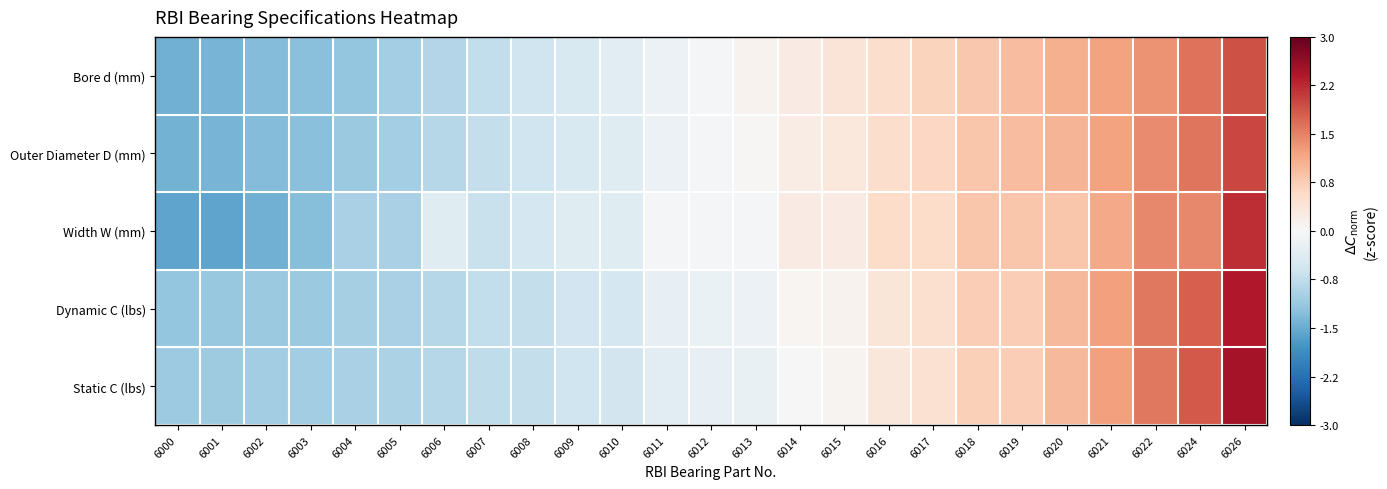

Which series has the largest range (max minus min)?

Width W (mm)